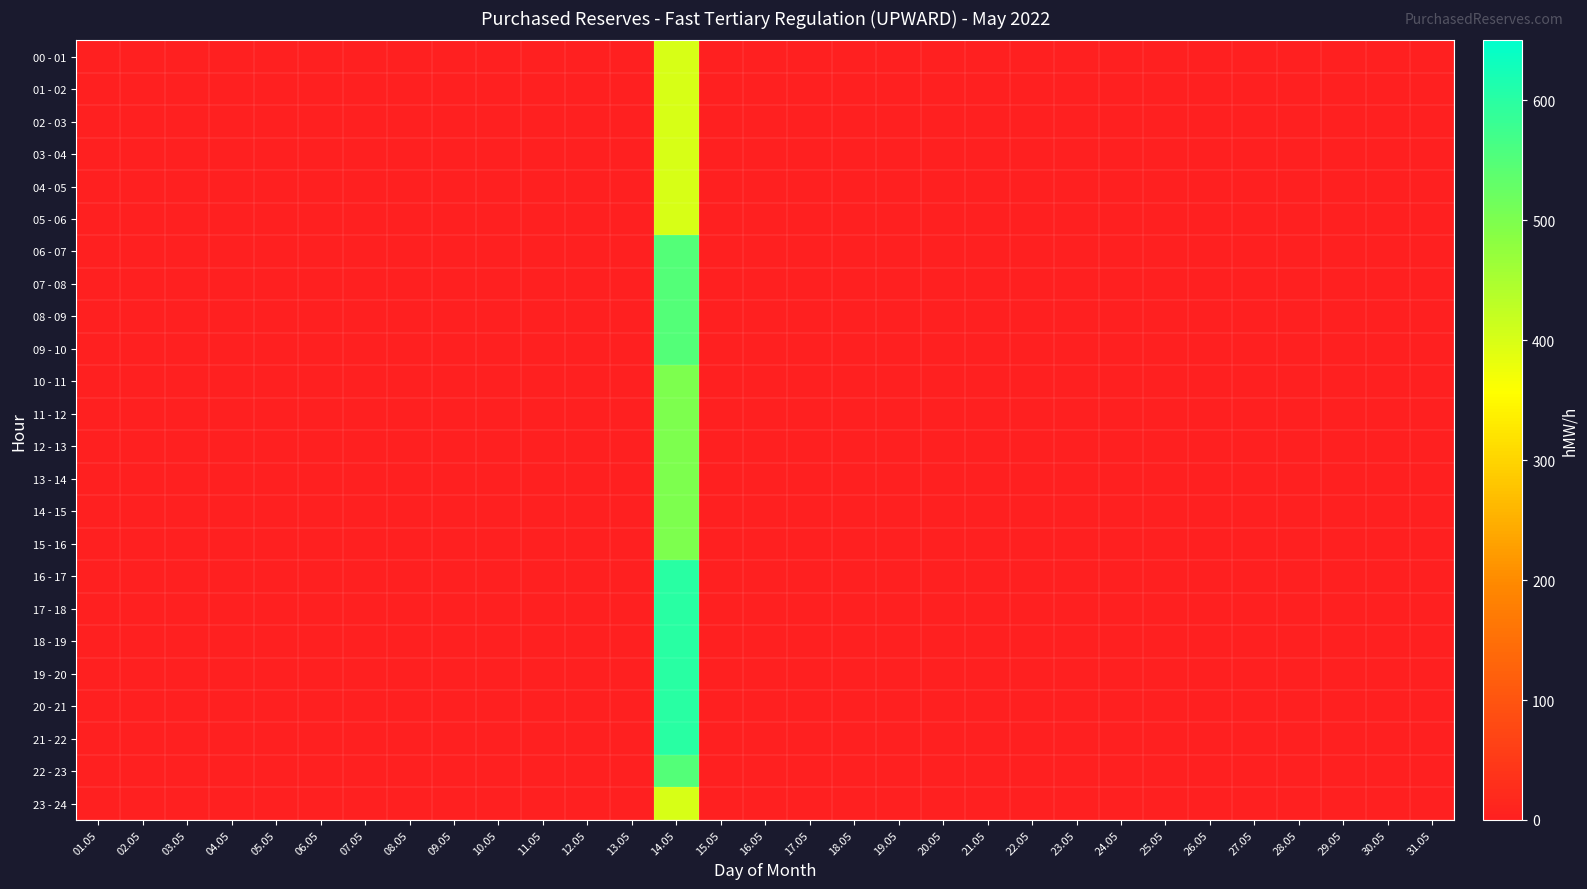

Reading left to right, extract all data points from this chart.

00 - 01: 01.05=0	02.05=0	03.05=0	04.05=0	05.05=0	06.05=0	07.05=0	08.05=0	09.05=0	10.05=0	11.05=0	12.05=0	13.05=0	14.05=400	15.05=0	16.05=0	17.05=0	18.05=0	19.05=0	20.05=0	21.05=0	22.05=0	23.05=0	24.05=0	25.05=0	26.05=0	27.05=0	28.05=0	29.05=0	30.05=0	31.05=0
01 - 02: 01.05=0	02.05=0	03.05=0	04.05=0	05.05=0	06.05=0	07.05=0	08.05=0	09.05=0	10.05=0	11.05=0	12.05=0	13.05=0	14.05=400	15.05=0	16.05=0	17.05=0	18.05=0	19.05=0	20.05=0	21.05=0	22.05=0	23.05=0	24.05=0	25.05=0	26.05=0	27.05=0	28.05=0	29.05=0	30.05=0	31.05=0
02 - 03: 01.05=0	02.05=0	03.05=0	04.05=0	05.05=0	06.05=0	07.05=0	08.05=0	09.05=0	10.05=0	11.05=0	12.05=0	13.05=0	14.05=400	15.05=0	16.05=0	17.05=0	18.05=0	19.05=0	20.05=0	21.05=0	22.05=0	23.05=0	24.05=0	25.05=0	26.05=0	27.05=0	28.05=0	29.05=0	30.05=0	31.05=0
03 - 04: 01.05=0	02.05=0	03.05=0	04.05=0	05.05=0	06.05=0	07.05=0	08.05=0	09.05=0	10.05=0	11.05=0	12.05=0	13.05=0	14.05=400	15.05=0	16.05=0	17.05=0	18.05=0	19.05=0	20.05=0	21.05=0	22.05=0	23.05=0	24.05=0	25.05=0	26.05=0	27.05=0	28.05=0	29.05=0	30.05=0	31.05=0
04 - 05: 01.05=0	02.05=0	03.05=0	04.05=0	05.05=0	06.05=0	07.05=0	08.05=0	09.05=0	10.05=0	11.05=0	12.05=0	13.05=0	14.05=400	15.05=0	16.05=0	17.05=0	18.05=0	19.05=0	20.05=0	21.05=0	22.05=0	23.05=0	24.05=0	25.05=0	26.05=0	27.05=0	28.05=0	29.05=0	30.05=0	31.05=0
05 - 06: 01.05=0	02.05=0	03.05=0	04.05=0	05.05=0	06.05=0	07.05=0	08.05=0	09.05=0	10.05=0	11.05=0	12.05=0	13.05=0	14.05=400	15.05=0	16.05=0	17.05=0	18.05=0	19.05=0	20.05=0	21.05=0	22.05=0	23.05=0	24.05=0	25.05=0	26.05=0	27.05=0	28.05=0	29.05=0	30.05=0	31.05=0
06 - 07: 01.05=0	02.05=0	03.05=0	04.05=0	05.05=0	06.05=0	07.05=0	08.05=0	09.05=0	10.05=0	11.05=0	12.05=0	13.05=0	14.05=550	15.05=0	16.05=0	17.05=0	18.05=0	19.05=0	20.05=0	21.05=0	22.05=0	23.05=0	24.05=0	25.05=0	26.05=0	27.05=0	28.05=0	29.05=0	30.05=0	31.05=0
07 - 08: 01.05=0	02.05=0	03.05=0	04.05=0	05.05=0	06.05=0	07.05=0	08.05=0	09.05=0	10.05=0	11.05=0	12.05=0	13.05=0	14.05=550	15.05=0	16.05=0	17.05=0	18.05=0	19.05=0	20.05=0	21.05=0	22.05=0	23.05=0	24.05=0	25.05=0	26.05=0	27.05=0	28.05=0	29.05=0	30.05=0	31.05=0
08 - 09: 01.05=0	02.05=0	03.05=0	04.05=0	05.05=0	06.05=0	07.05=0	08.05=0	09.05=0	10.05=0	11.05=0	12.05=0	13.05=0	14.05=550	15.05=0	16.05=0	17.05=0	18.05=0	19.05=0	20.05=0	21.05=0	22.05=0	23.05=0	24.05=0	25.05=0	26.05=0	27.05=0	28.05=0	29.05=0	30.05=0	31.05=0
09 - 10: 01.05=0	02.05=0	03.05=0	04.05=0	05.05=0	06.05=0	07.05=0	08.05=0	09.05=0	10.05=0	11.05=0	12.05=0	13.05=0	14.05=550	15.05=0	16.05=0	17.05=0	18.05=0	19.05=0	20.05=0	21.05=0	22.05=0	23.05=0	24.05=0	25.05=0	26.05=0	27.05=0	28.05=0	29.05=0	30.05=0	31.05=0
10 - 11: 01.05=0	02.05=0	03.05=0	04.05=0	05.05=0	06.05=0	07.05=0	08.05=0	09.05=0	10.05=0	11.05=0	12.05=0	13.05=0	14.05=500	15.05=0	16.05=0	17.05=0	18.05=0	19.05=0	20.05=0	21.05=0	22.05=0	23.05=0	24.05=0	25.05=0	26.05=0	27.05=0	28.05=0	29.05=0	30.05=0	31.05=0
11 - 12: 01.05=0	02.05=0	03.05=0	04.05=0	05.05=0	06.05=0	07.05=0	08.05=0	09.05=0	10.05=0	11.05=0	12.05=0	13.05=0	14.05=500	15.05=0	16.05=0	17.05=0	18.05=0	19.05=0	20.05=0	21.05=0	22.05=0	23.05=0	24.05=0	25.05=0	26.05=0	27.05=0	28.05=0	29.05=0	30.05=0	31.05=0
12 - 13: 01.05=0	02.05=0	03.05=0	04.05=0	05.05=0	06.05=0	07.05=0	08.05=0	09.05=0	10.05=0	11.05=0	12.05=0	13.05=0	14.05=500	15.05=0	16.05=0	17.05=0	18.05=0	19.05=0	20.05=0	21.05=0	22.05=0	23.05=0	24.05=0	25.05=0	26.05=0	27.05=0	28.05=0	29.05=0	30.05=0	31.05=0
13 - 14: 01.05=0	02.05=0	03.05=0	04.05=0	05.05=0	06.05=0	07.05=0	08.05=0	09.05=0	10.05=0	11.05=0	12.05=0	13.05=0	14.05=500	15.05=0	16.05=0	17.05=0	18.05=0	19.05=0	20.05=0	21.05=0	22.05=0	23.05=0	24.05=0	25.05=0	26.05=0	27.05=0	28.05=0	29.05=0	30.05=0	31.05=0
14 - 15: 01.05=0	02.05=0	03.05=0	04.05=0	05.05=0	06.05=0	07.05=0	08.05=0	09.05=0	10.05=0	11.05=0	12.05=0	13.05=0	14.05=500	15.05=0	16.05=0	17.05=0	18.05=0	19.05=0	20.05=0	21.05=0	22.05=0	23.05=0	24.05=0	25.05=0	26.05=0	27.05=0	28.05=0	29.05=0	30.05=0	31.05=0
15 - 16: 01.05=0	02.05=0	03.05=0	04.05=0	05.05=0	06.05=0	07.05=0	08.05=0	09.05=0	10.05=0	11.05=0	12.05=0	13.05=0	14.05=500	15.05=0	16.05=0	17.05=0	18.05=0	19.05=0	20.05=0	21.05=0	22.05=0	23.05=0	24.05=0	25.05=0	26.05=0	27.05=0	28.05=0	29.05=0	30.05=0	31.05=0
16 - 17: 01.05=0	02.05=0	03.05=0	04.05=0	05.05=0	06.05=0	07.05=0	08.05=0	09.05=0	10.05=0	11.05=0	12.05=0	13.05=0	14.05=600	15.05=0	16.05=0	17.05=0	18.05=0	19.05=0	20.05=0	21.05=0	22.05=0	23.05=0	24.05=0	25.05=0	26.05=0	27.05=0	28.05=0	29.05=0	30.05=0	31.05=0
17 - 18: 01.05=0	02.05=0	03.05=0	04.05=0	05.05=0	06.05=0	07.05=0	08.05=0	09.05=0	10.05=0	11.05=0	12.05=0	13.05=0	14.05=600	15.05=0	16.05=0	17.05=0	18.05=0	19.05=0	20.05=0	21.05=0	22.05=0	23.05=0	24.05=0	25.05=0	26.05=0	27.05=0	28.05=0	29.05=0	30.05=0	31.05=0
18 - 19: 01.05=0	02.05=0	03.05=0	04.05=0	05.05=0	06.05=0	07.05=0	08.05=0	09.05=0	10.05=0	11.05=0	12.05=0	13.05=0	14.05=600	15.05=0	16.05=0	17.05=0	18.05=0	19.05=0	20.05=0	21.05=0	22.05=0	23.05=0	24.05=0	25.05=0	26.05=0	27.05=0	28.05=0	29.05=0	30.05=0	31.05=0
19 - 20: 01.05=0	02.05=0	03.05=0	04.05=0	05.05=0	06.05=0	07.05=0	08.05=0	09.05=0	10.05=0	11.05=0	12.05=0	13.05=0	14.05=600	15.05=0	16.05=0	17.05=0	18.05=0	19.05=0	20.05=0	21.05=0	22.05=0	23.05=0	24.05=0	25.05=0	26.05=0	27.05=0	28.05=0	29.05=0	30.05=0	31.05=0
20 - 21: 01.05=0	02.05=0	03.05=0	04.05=0	05.05=0	06.05=0	07.05=0	08.05=0	09.05=0	10.05=0	11.05=0	12.05=0	13.05=0	14.05=600	15.05=0	16.05=0	17.05=0	18.05=0	19.05=0	20.05=0	21.05=0	22.05=0	23.05=0	24.05=0	25.05=0	26.05=0	27.05=0	28.05=0	29.05=0	30.05=0	31.05=0
21 - 22: 01.05=0	02.05=0	03.05=0	04.05=0	05.05=0	06.05=0	07.05=0	08.05=0	09.05=0	10.05=0	11.05=0	12.05=0	13.05=0	14.05=600	15.05=0	16.05=0	17.05=0	18.05=0	19.05=0	20.05=0	21.05=0	22.05=0	23.05=0	24.05=0	25.05=0	26.05=0	27.05=0	28.05=0	29.05=0	30.05=0	31.05=0
22 - 23: 01.05=0	02.05=0	03.05=0	04.05=0	05.05=0	06.05=0	07.05=0	08.05=0	09.05=0	10.05=0	11.05=0	12.05=0	13.05=0	14.05=550	15.05=0	16.05=0	17.05=0	18.05=0	19.05=0	20.05=0	21.05=0	22.05=0	23.05=0	24.05=0	25.05=0	26.05=0	27.05=0	28.05=0	29.05=0	30.05=0	31.05=0
23 - 24: 01.05=0	02.05=0	03.05=0	04.05=0	05.05=0	06.05=0	07.05=0	08.05=0	09.05=0	10.05=0	11.05=0	12.05=0	13.05=0	14.05=400	15.05=0	16.05=0	17.05=0	18.05=0	19.05=0	20.05=0	21.05=0	22.05=0	23.05=0	24.05=0	25.05=0	26.05=0	27.05=0	28.05=0	29.05=0	30.05=0	31.05=0